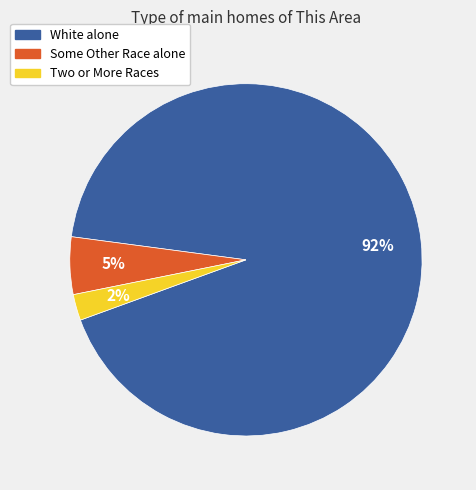

The White alone slice represents 84% of the pie. True or false?

False